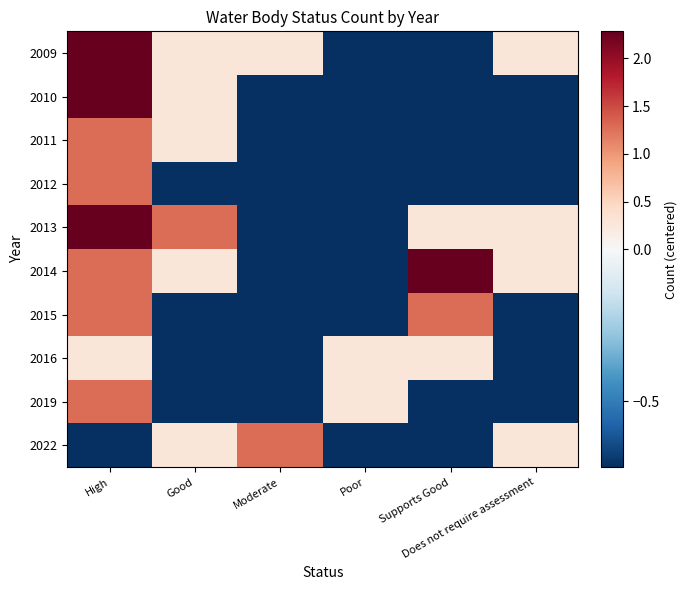

What is the greatest value displayed?

2.3